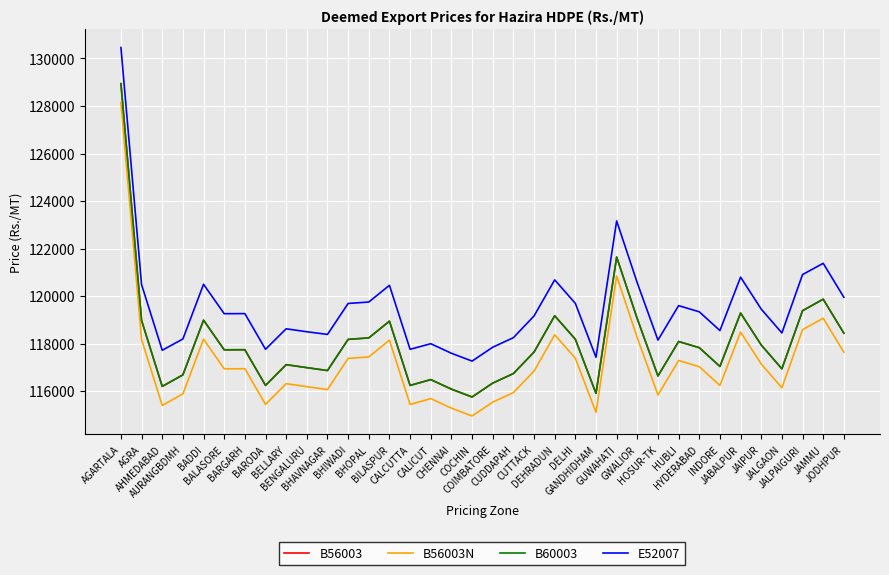

How many lines are shown in the chart?

4